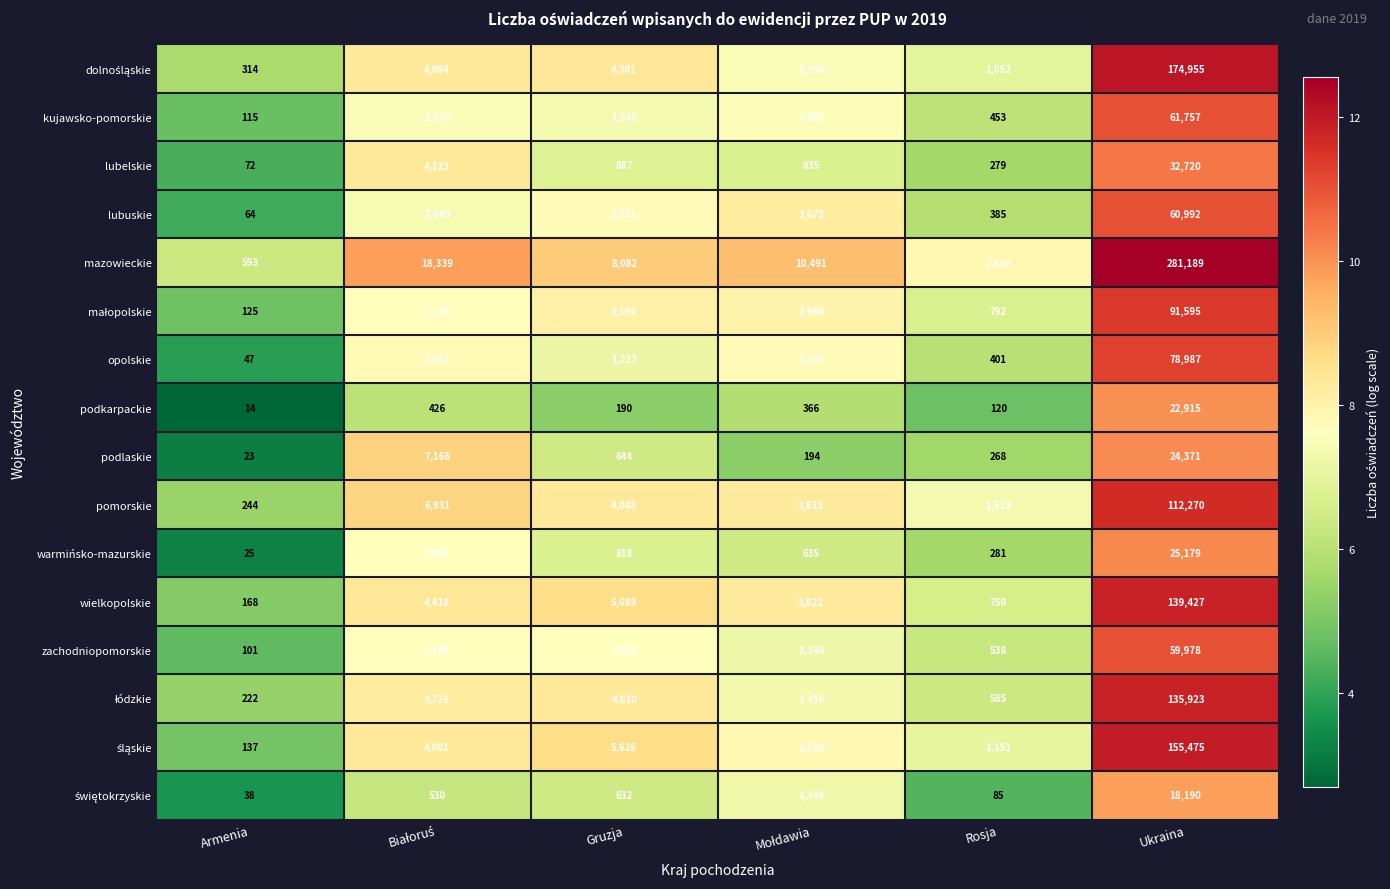

Is it true that lubuskie equals 38746 at Ukraina?

False